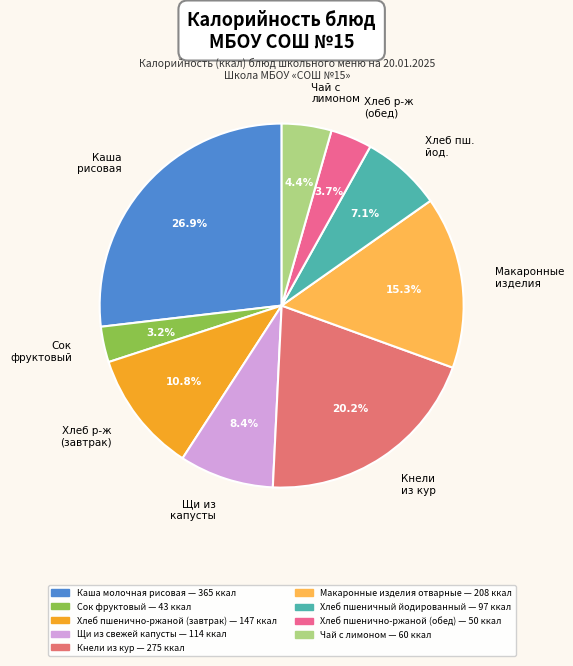

Does Чай с лимоном represent more than half of the total?

No